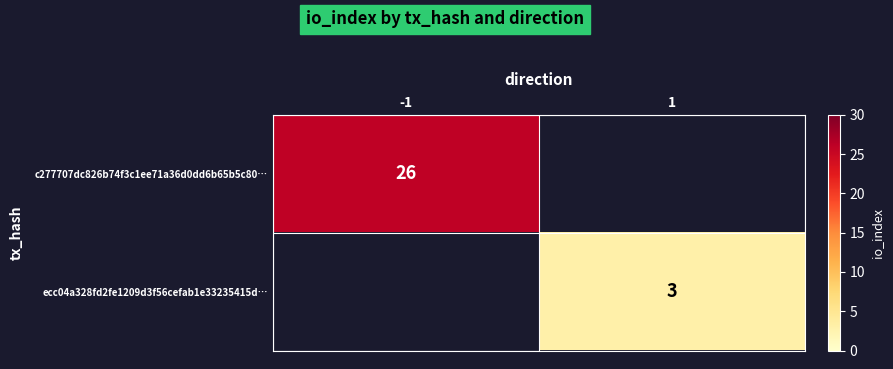

The value of ecc04a328fd2fe1209d3f56cefab1e33235415d… at 1 is 2. True or false?

False